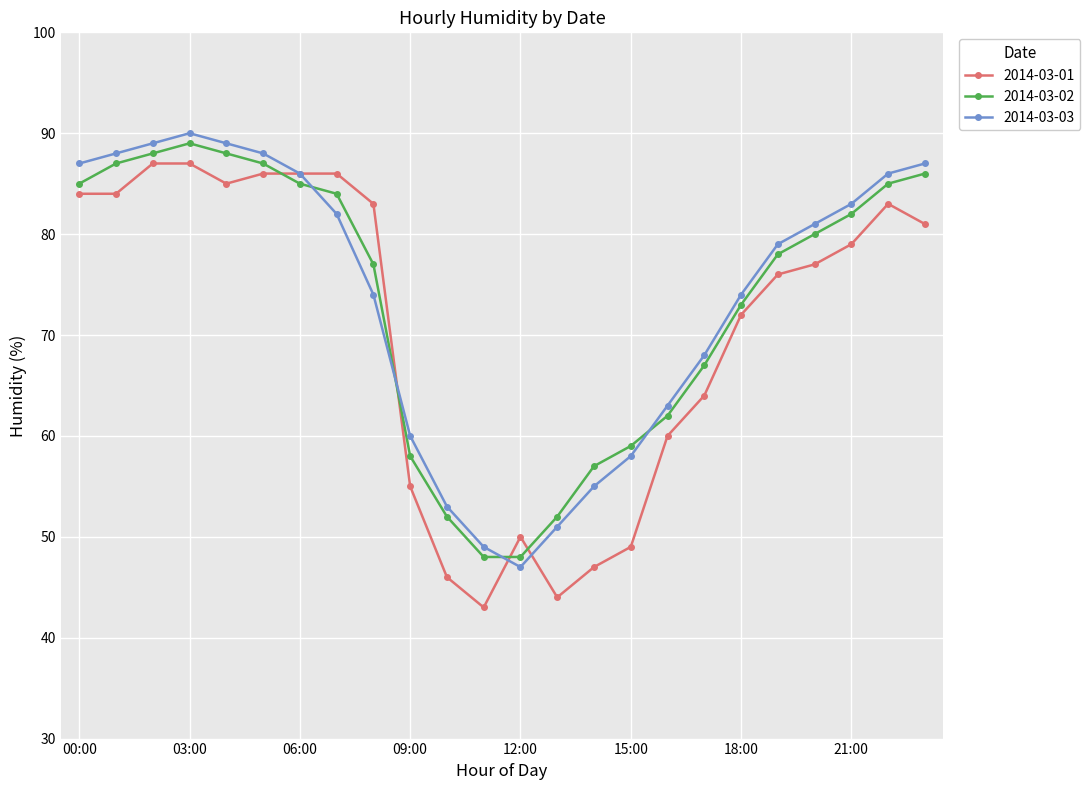

What is the value of the 2014-03-03 point at the 23rd from the left?

86